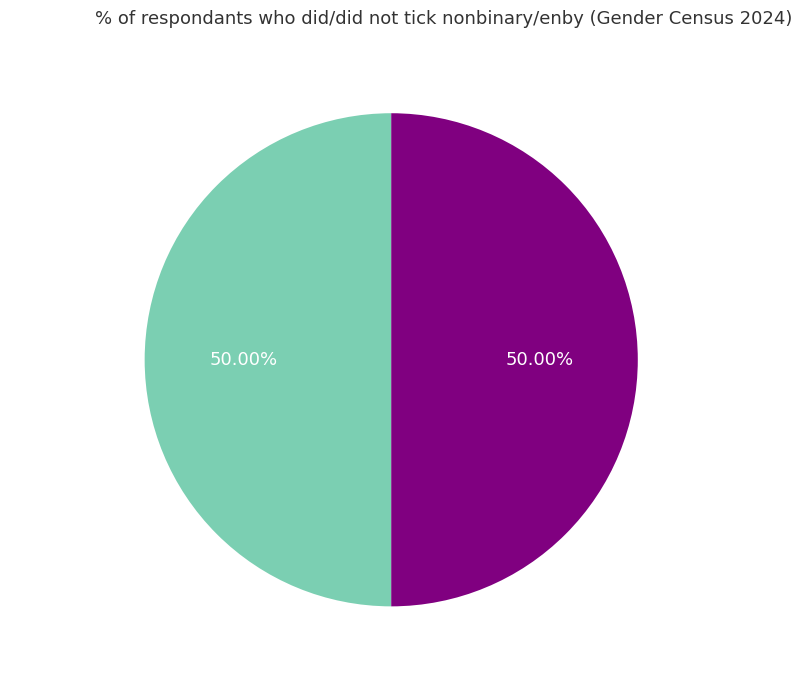

What is the ratio of the value at minute 0-29 to the value at minute 30-59?

1.0